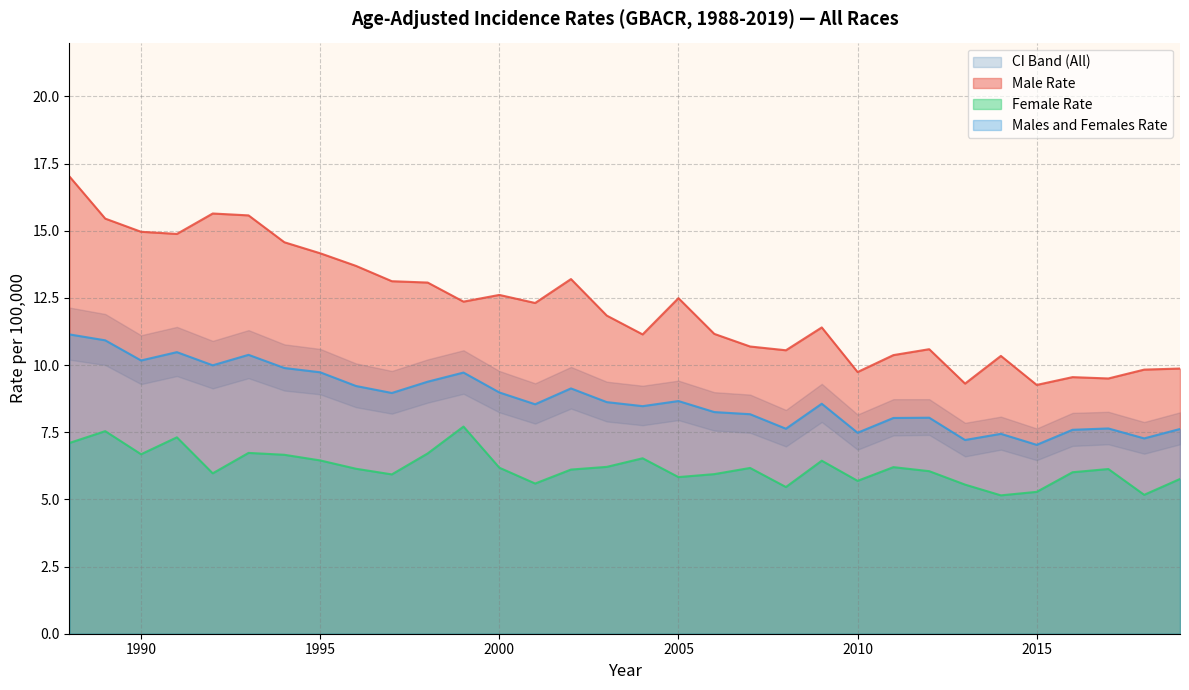

The Males and Females Rate series shows 11.7 at 2017. True or false?

False